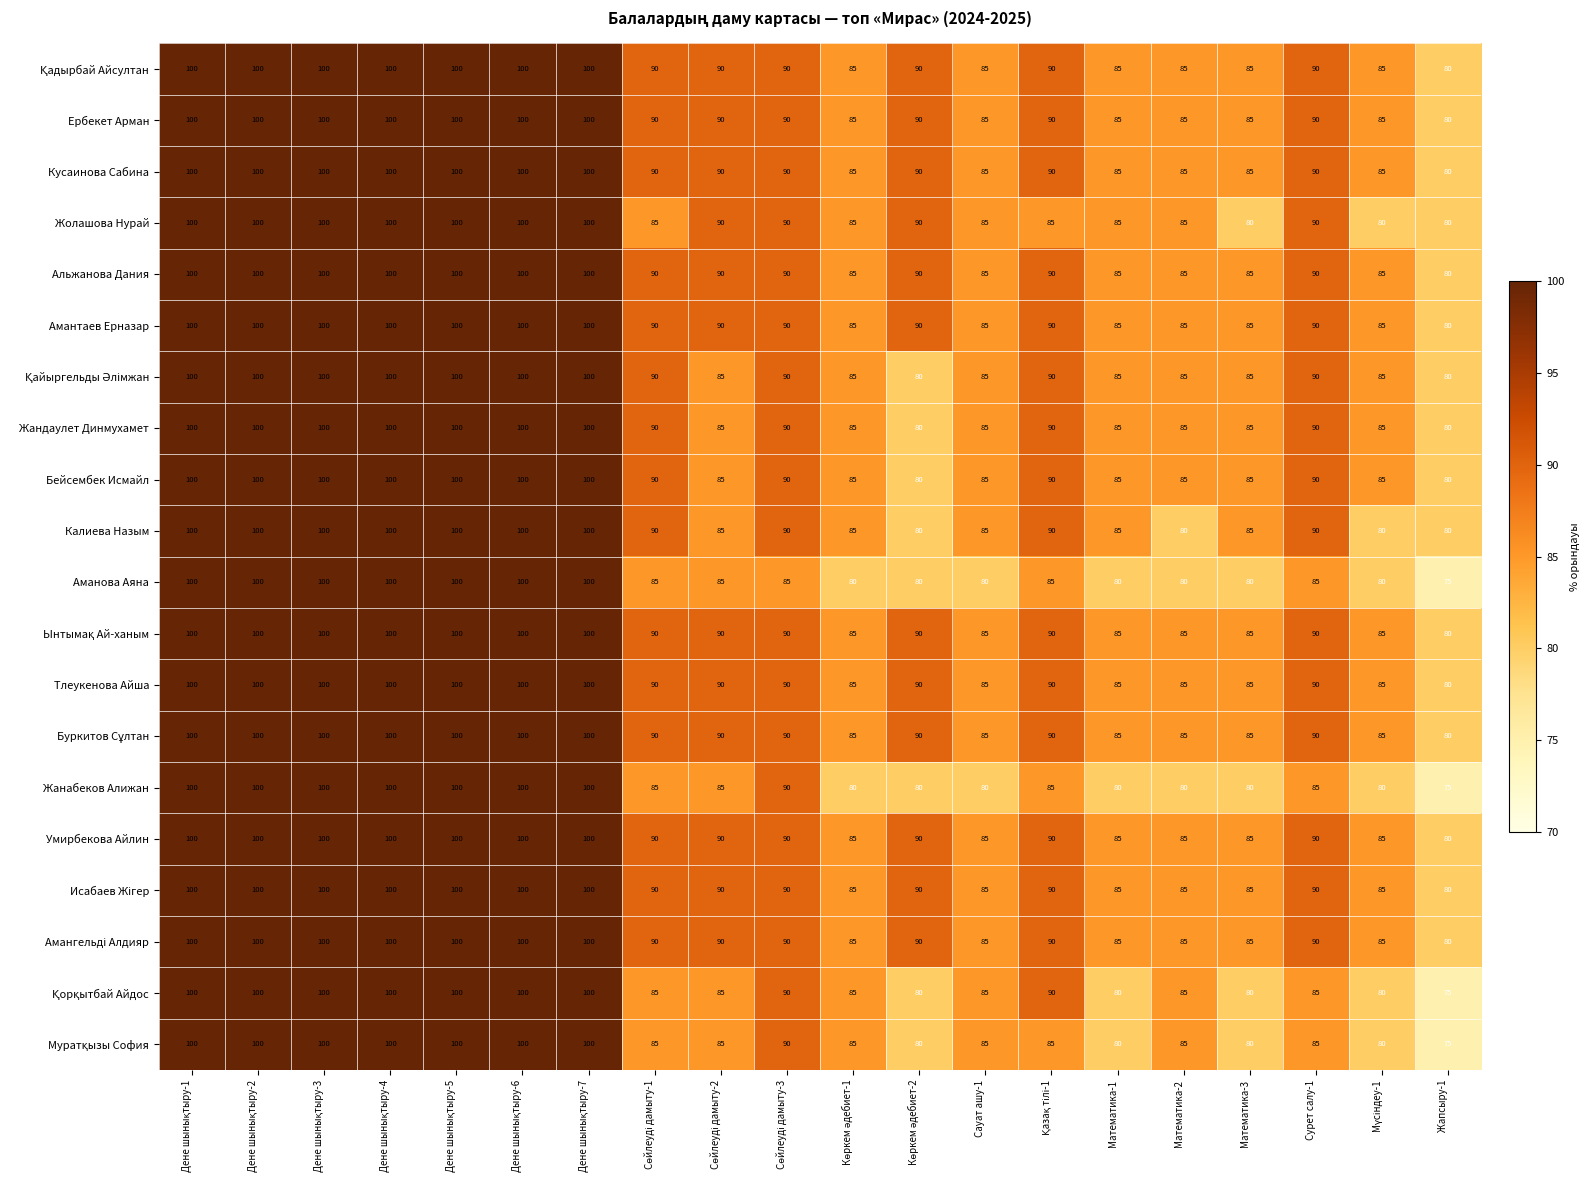

Is it true that Аманова Аяна equals 80 at Математика-2?

True